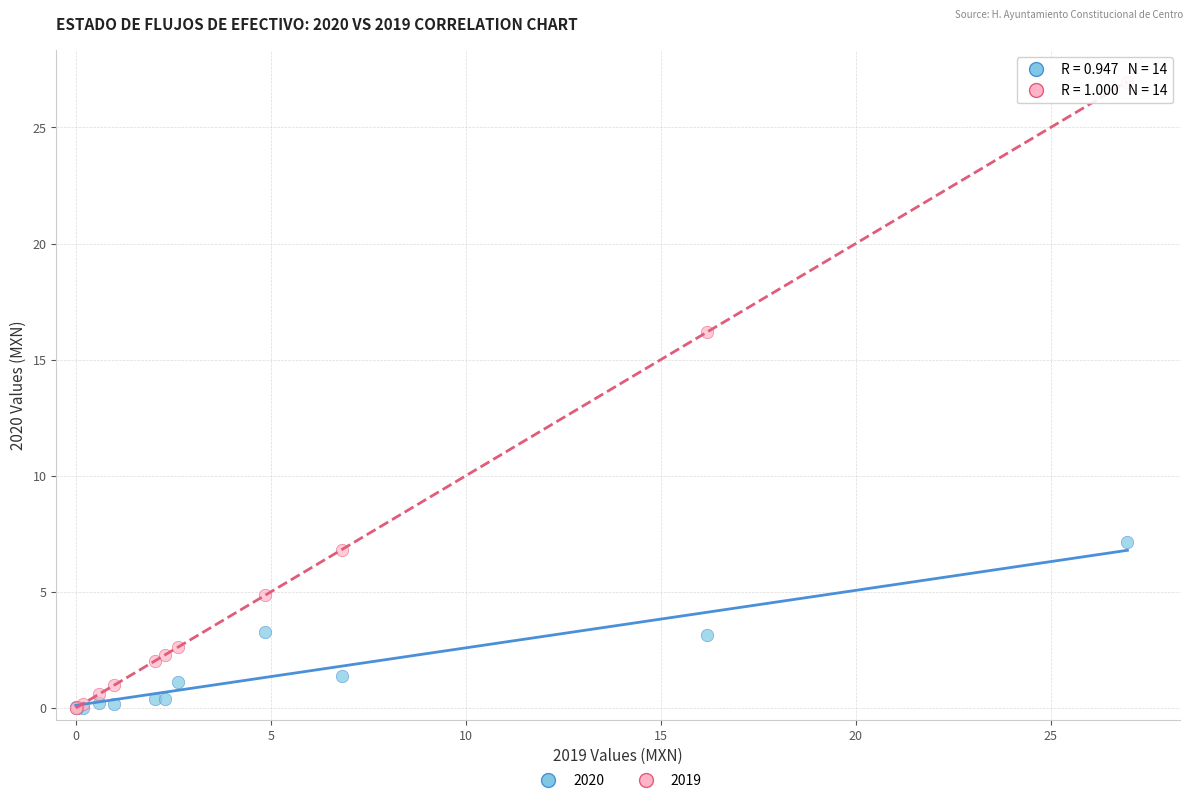

Which series contains the highest Y value?

2019